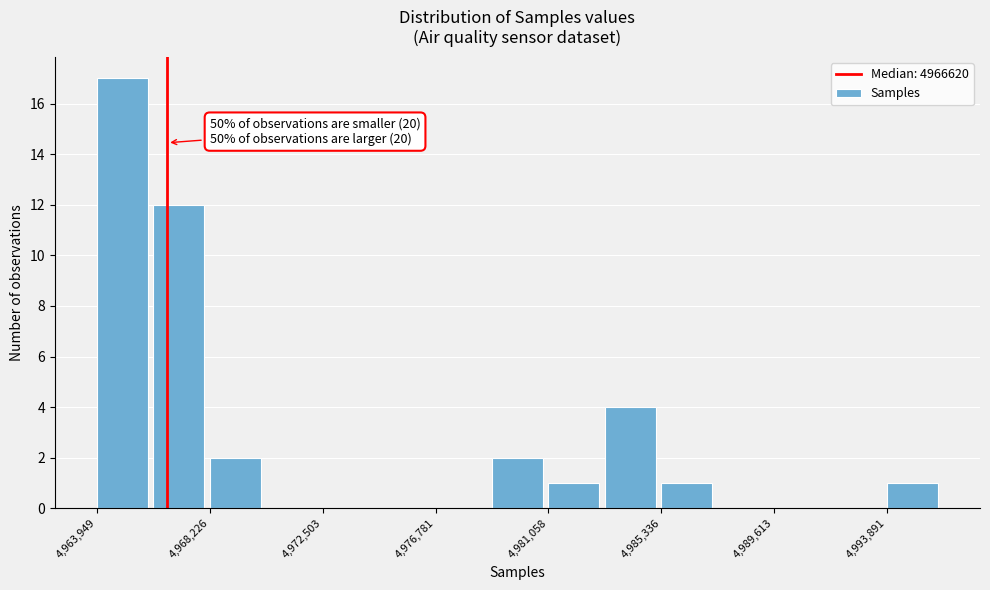

Which range on the x-axis has the tallest bar?

4964000 to 4966000